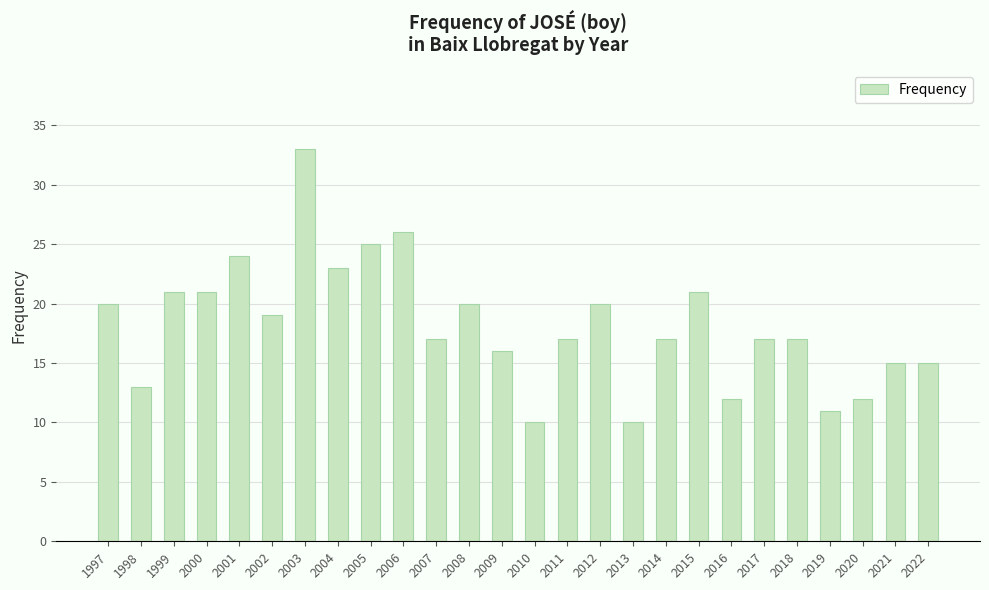

What is the value of the 11th bar from the left?

17